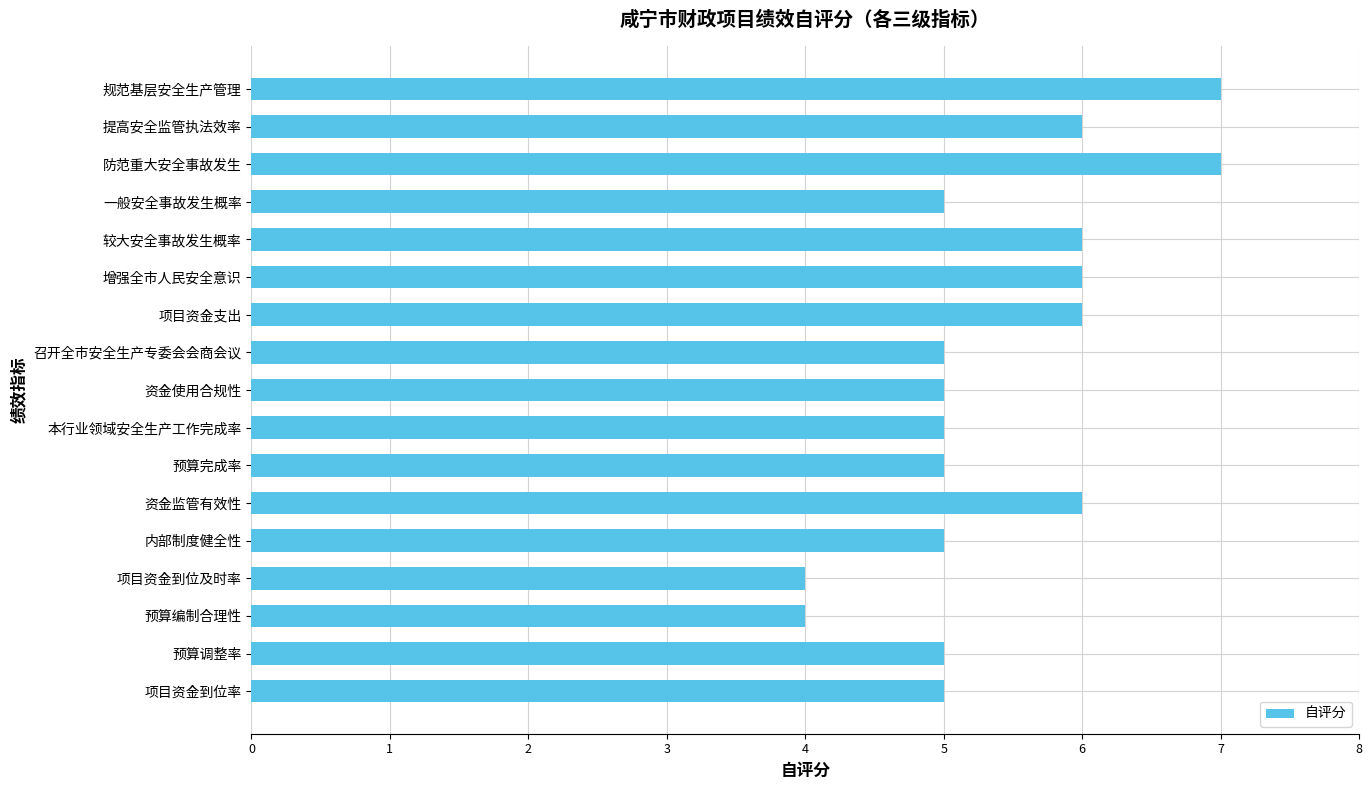

Reading bottom to top, transcribe all the data shown in this chart.

项目资金到位率=5	预算调整率=5	预算编制合理性=4	项目资金到位及时率=4	内部制度健全性=5	资金监管有效性=6	预算完成率=5	本行业领域安全生产工作完成率=5	资金使用合规性=5	召开全市安全生产专委会会商会议=5	项目资金支出=6	增强全市人民安全意识=6	较大安全事故发生概率=6	一般安全事故发生概率=5	防范重大安全事故发生=7	提高安全监管执法效率=6	规范基层安全生产管理=7